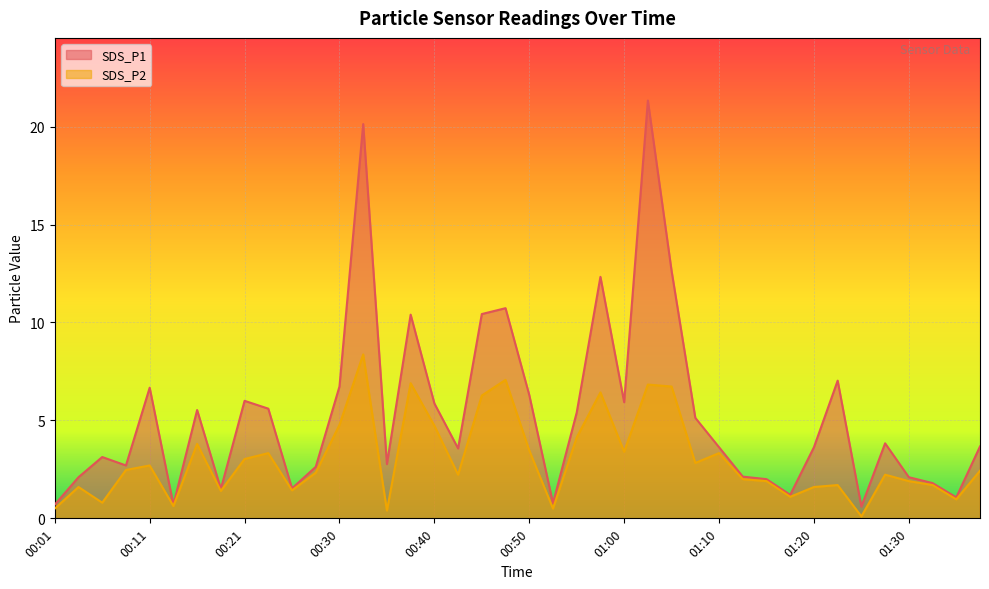

At which label does SDS_P1 reach its minimum?

01:25